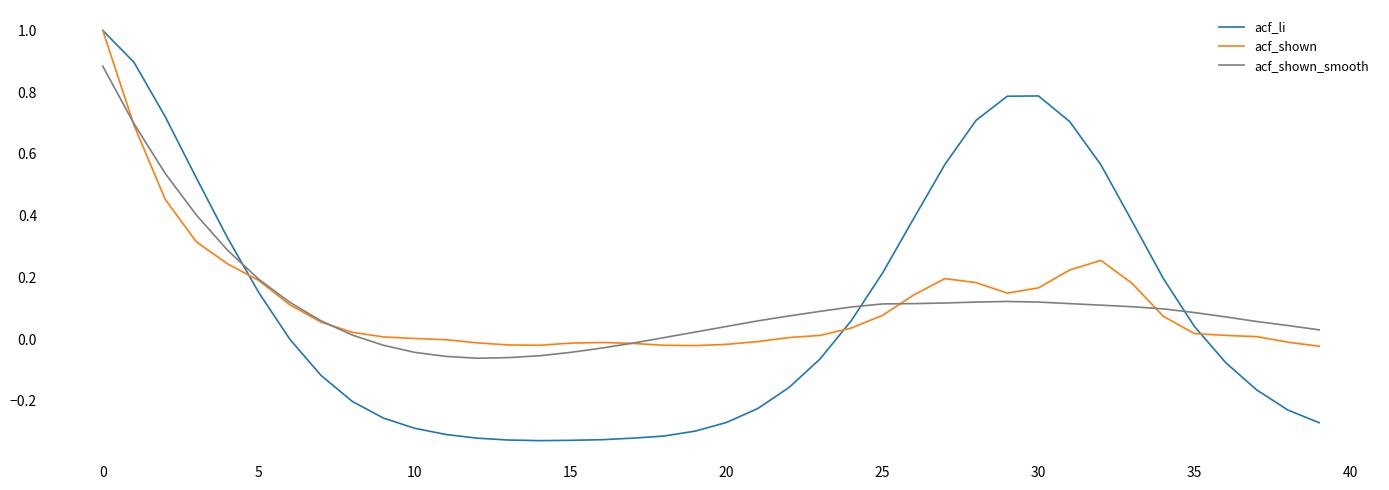

What is the greatest value displayed?

1.0